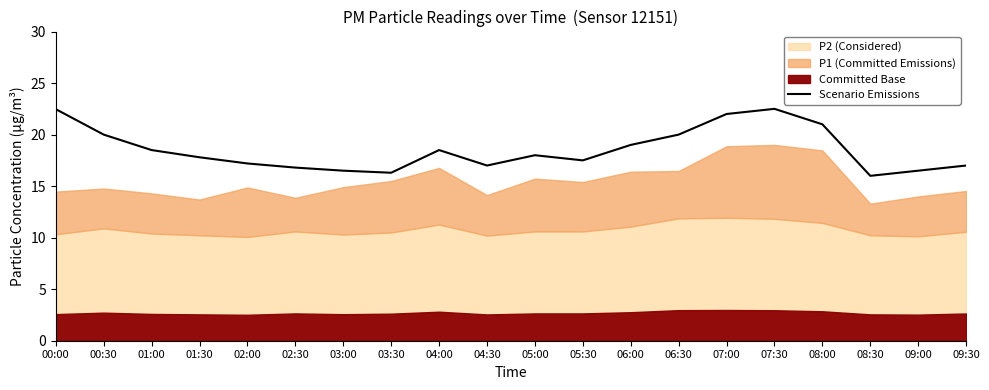

Does the chart have visible grid lines?

No